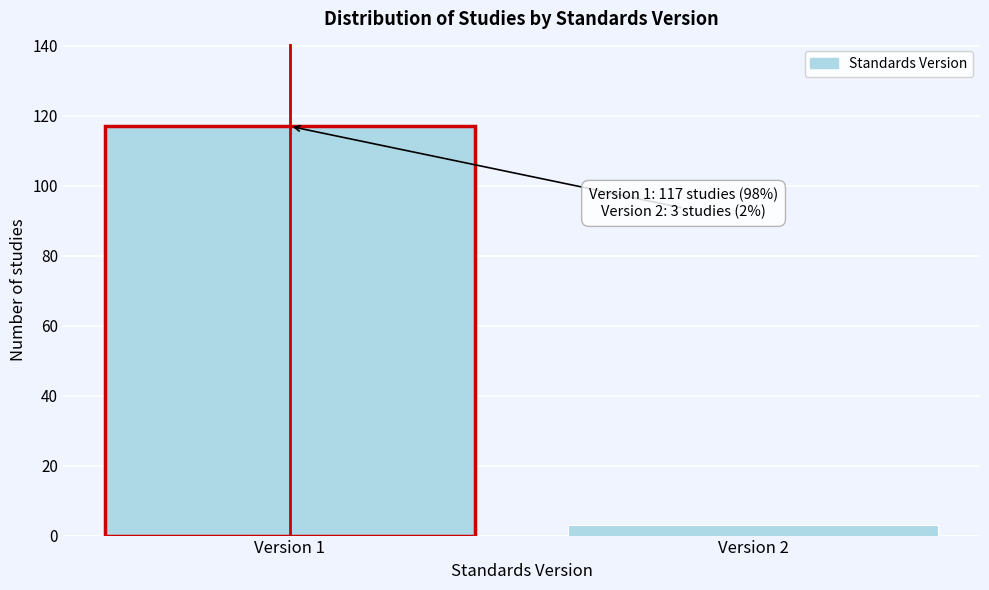

Reading left to right, list all the values displayed in this chart.

117	3